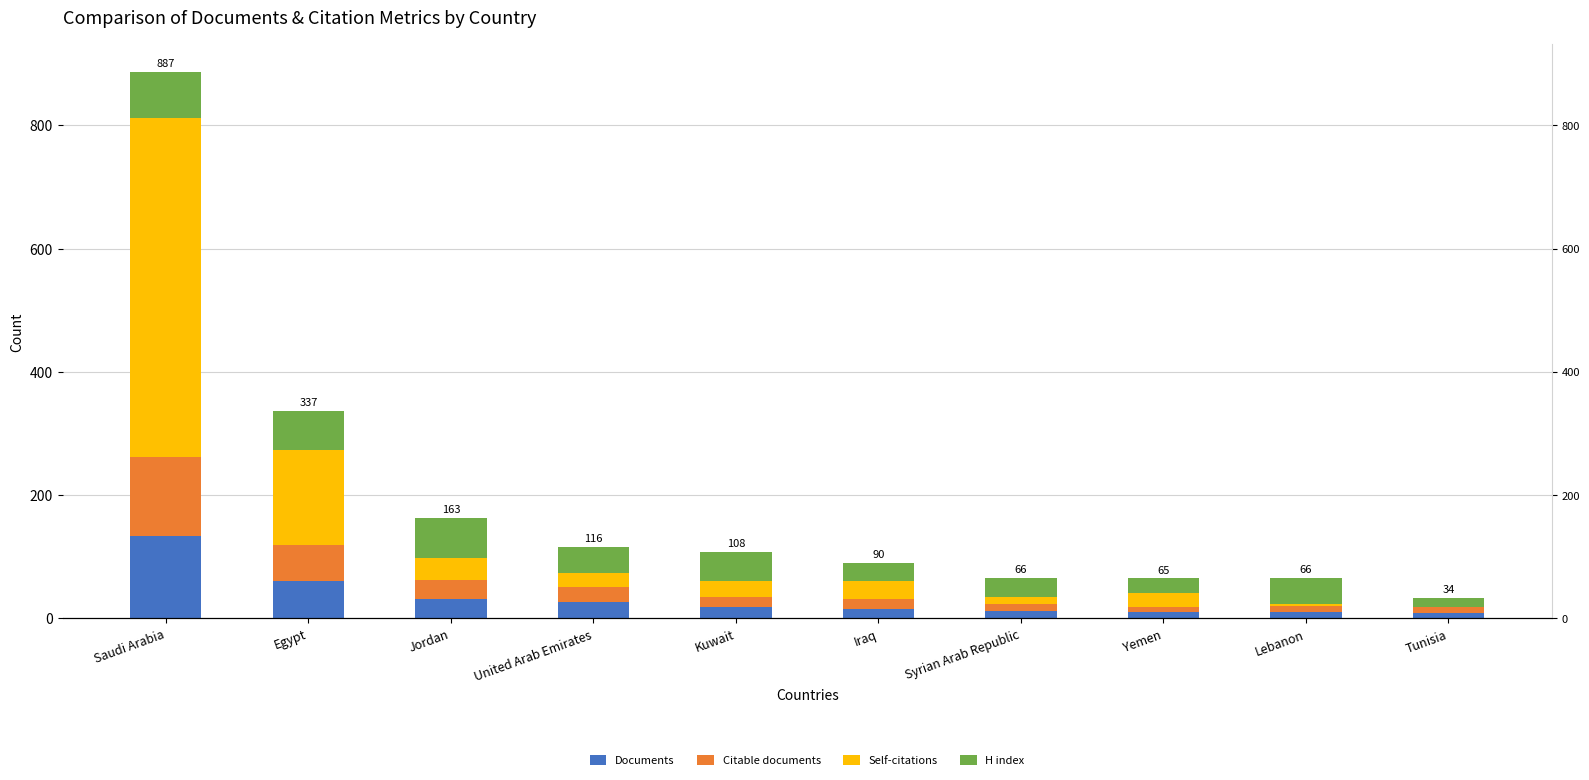

List the labels in order of Self-citations value, largest first.

Saudi Arabia, Egypt, Jordan, Iraq, Kuwait, United Arab Emirates, Yemen, Syrian Arab Republic, Lebanon, Tunisia